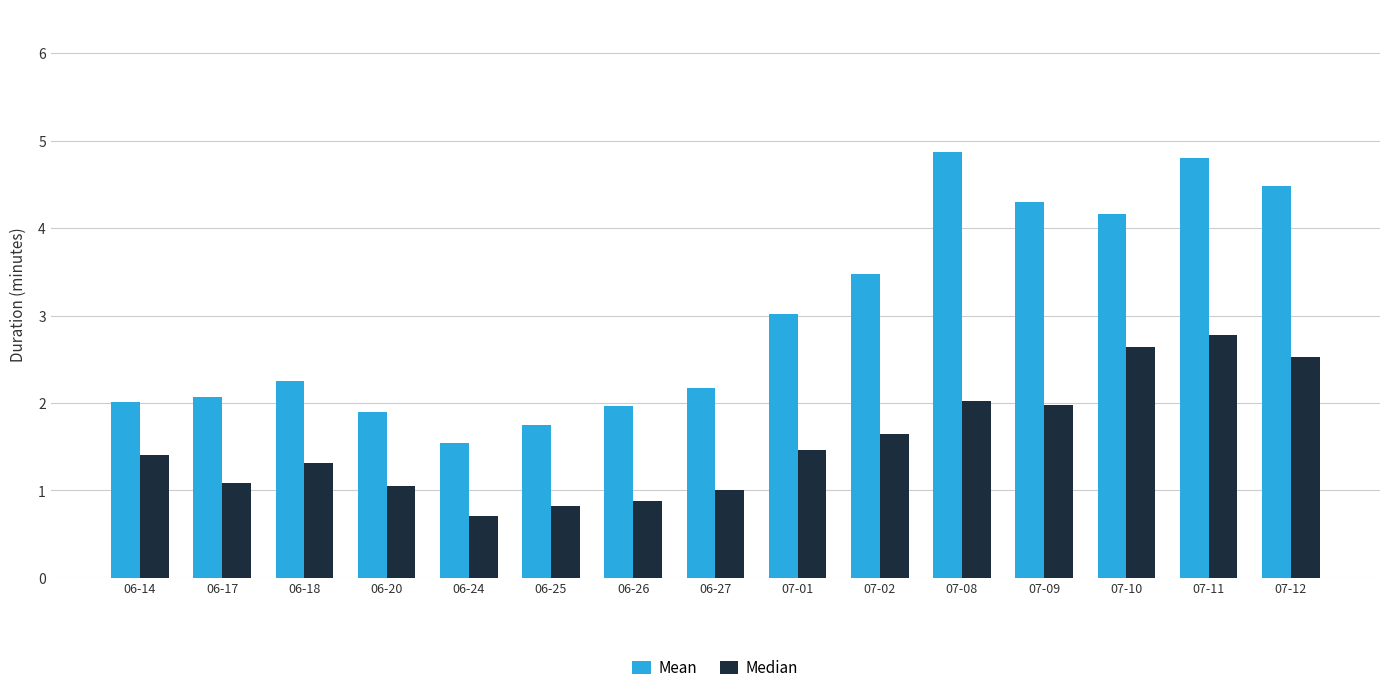

Is it true that Median equals 1.2 at 07-08?

False